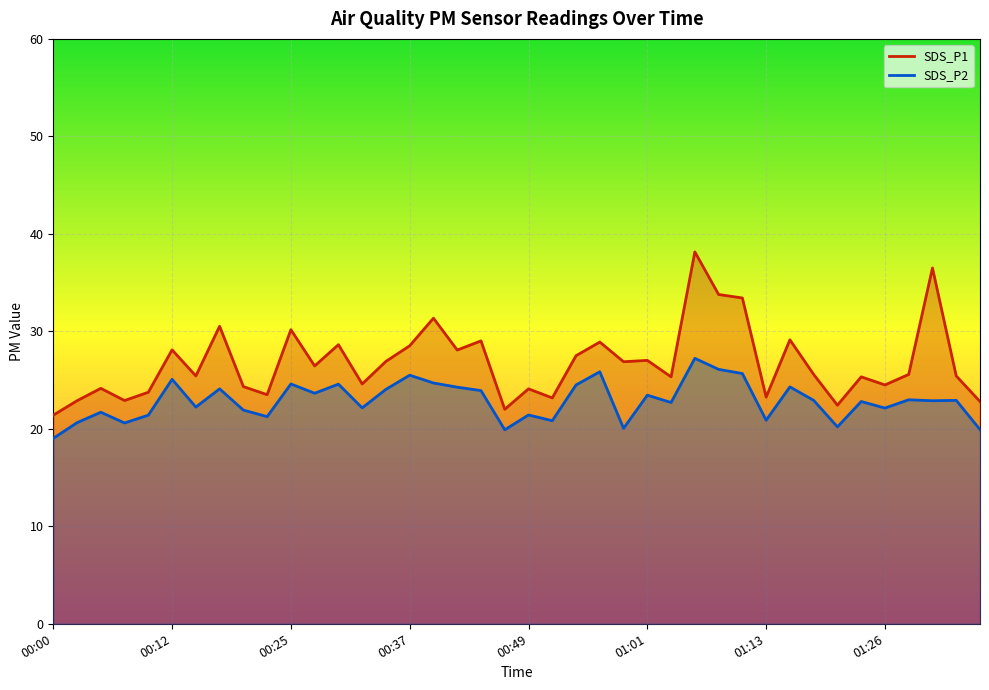

List the series in order of their overall mean, lowest first.

SDS_P2, SDS_P1